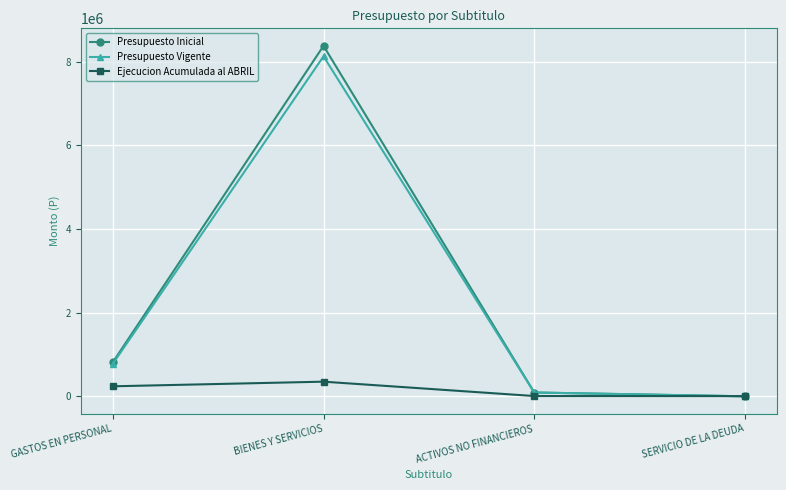

True or false: Presupuesto Vigente has more than 0 points higher than both neighbors.

True